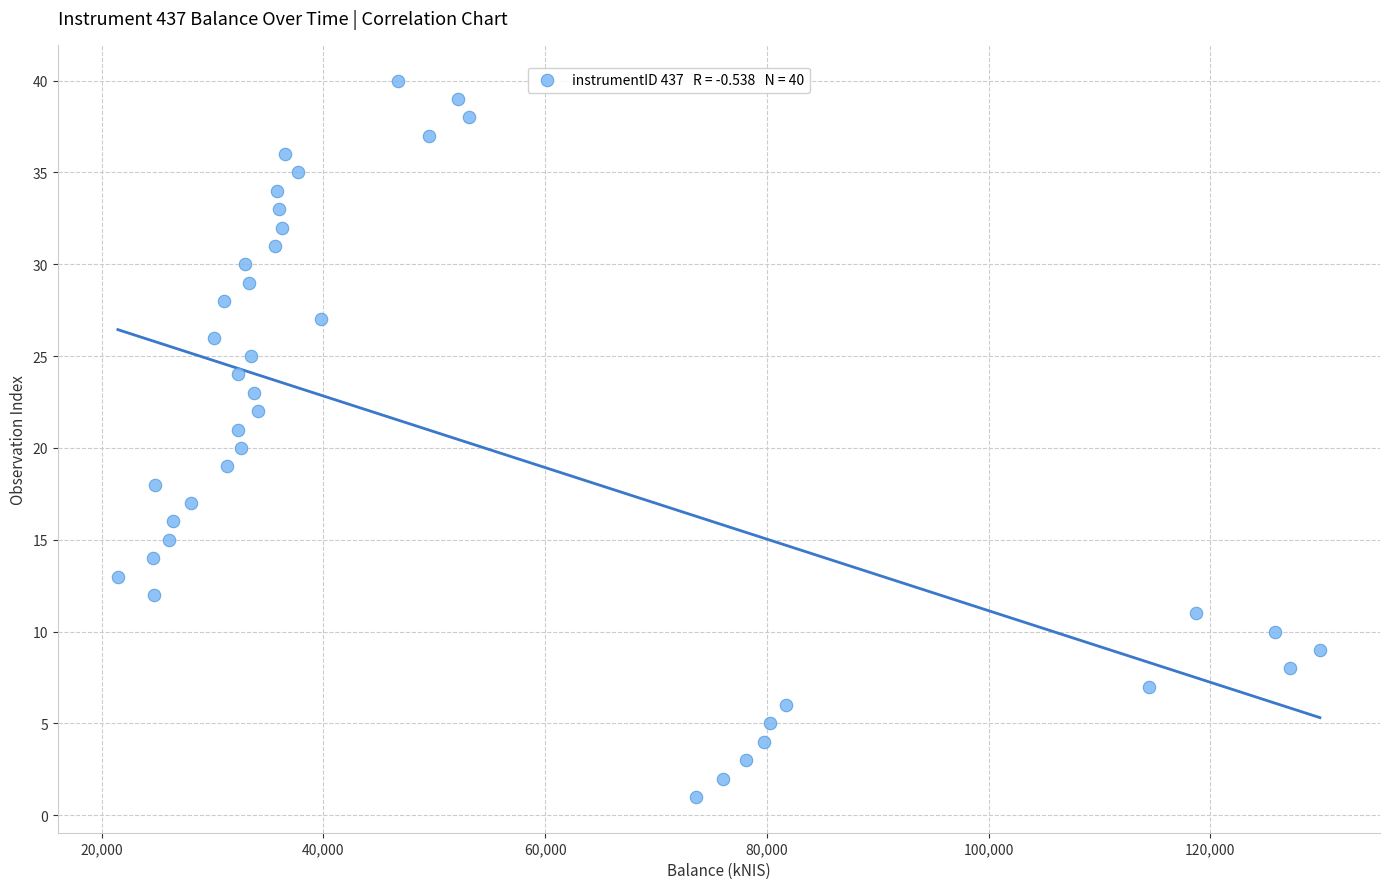

What is the range of Y values (max minus min)?

39